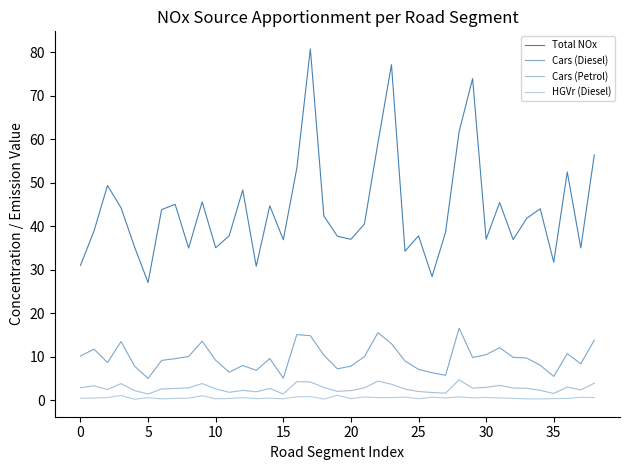

What is the minimum value shown in the chart?

0.2